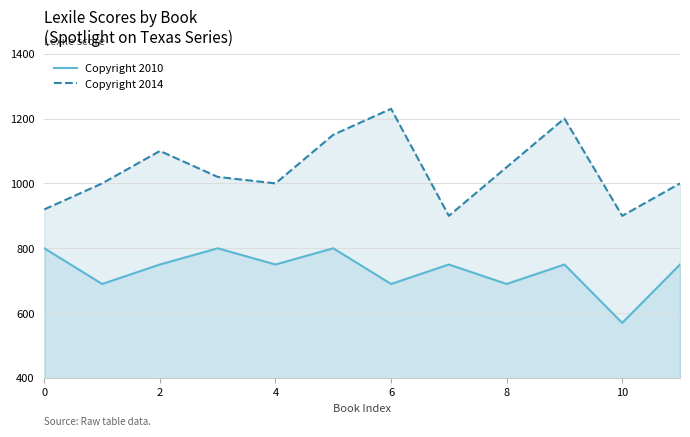

Reading left to right, list all the values displayed in this chart.

Copyright 2010: 800	690	750	800	750	800	690	750	690	750	570	750
Copyright 2014: 920	1000	1100	1020	1000	1150	1230	900	1050	1200	900	1000